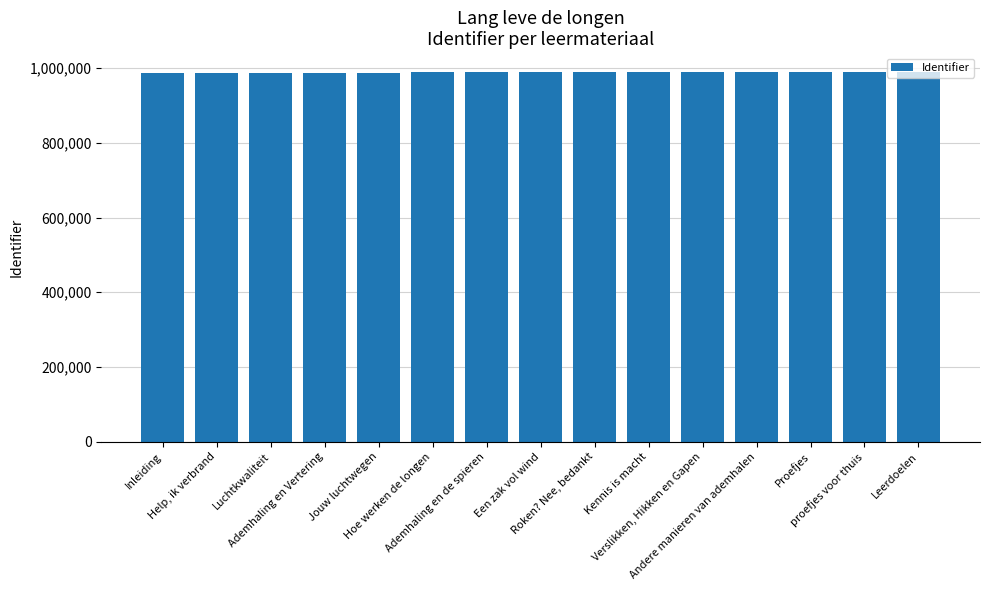

What is the value of the 3rd bar from the left?

988128